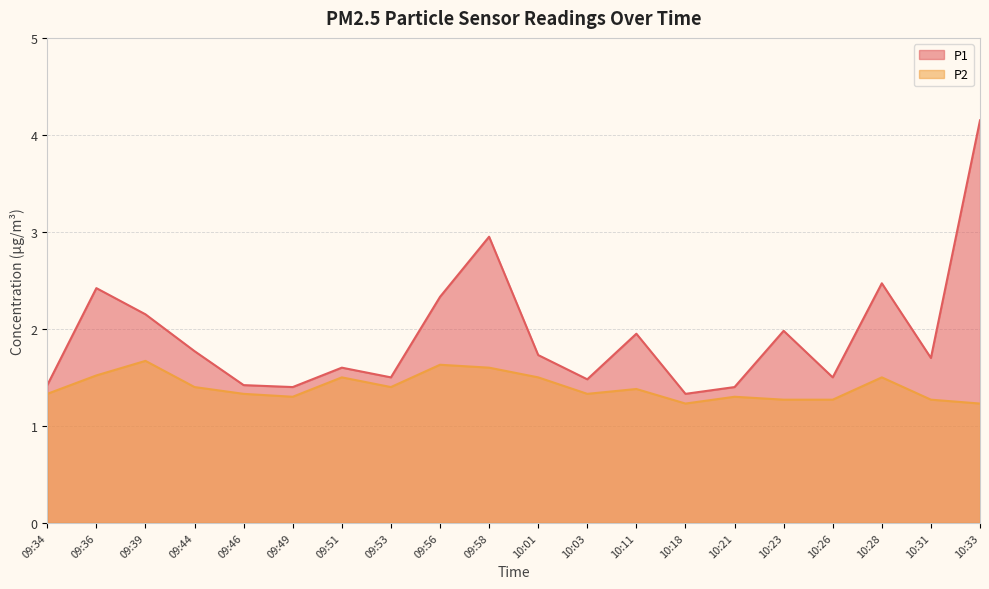

List the labels in order of P1 value, smallest first.

10:18, 09:49, 10:21, 09:34, 09:46, 10:03, 09:53, 10:26, 09:51, 10:31, 10:01, 09:44, 10:11, 10:23, 09:39, 09:56, 09:36, 10:28, 09:58, 10:33